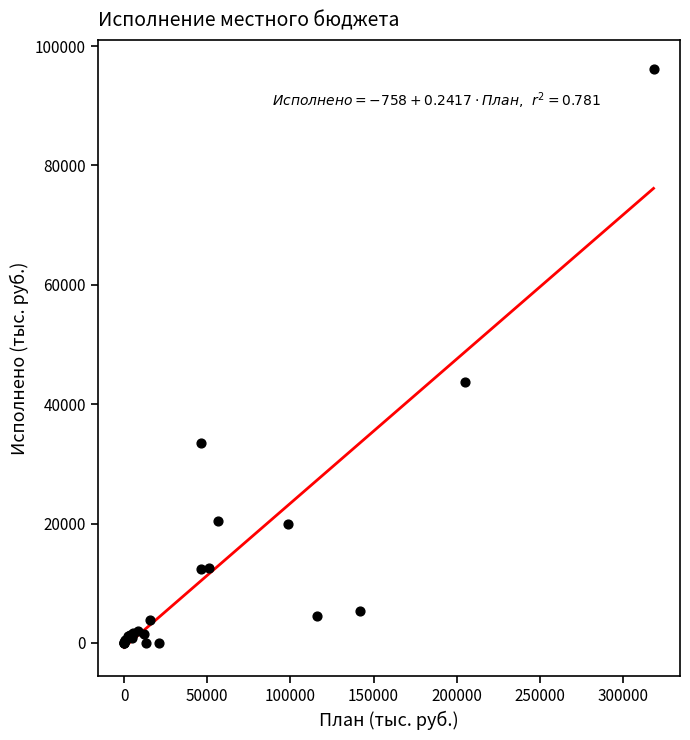

What Y value in the scatter plot is closest to 48093?

43732.0